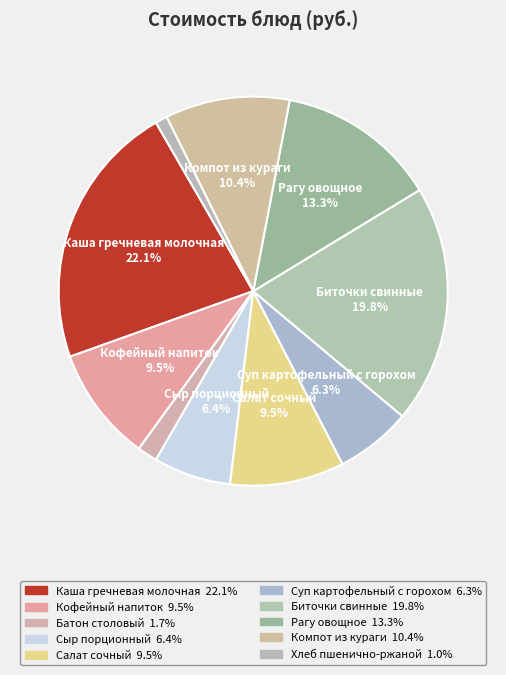

Which category has the biggest portion of the pie?

Каша гречневая молочная